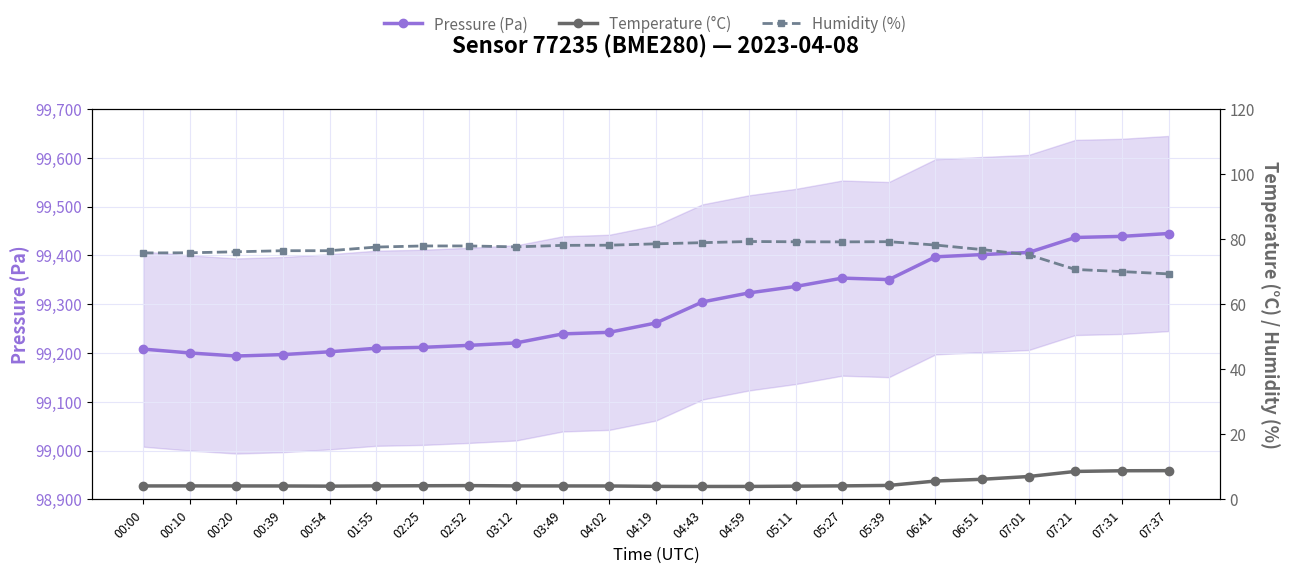

Which series changed the most between 00:00 and 02:25?

Pressure (Pa)